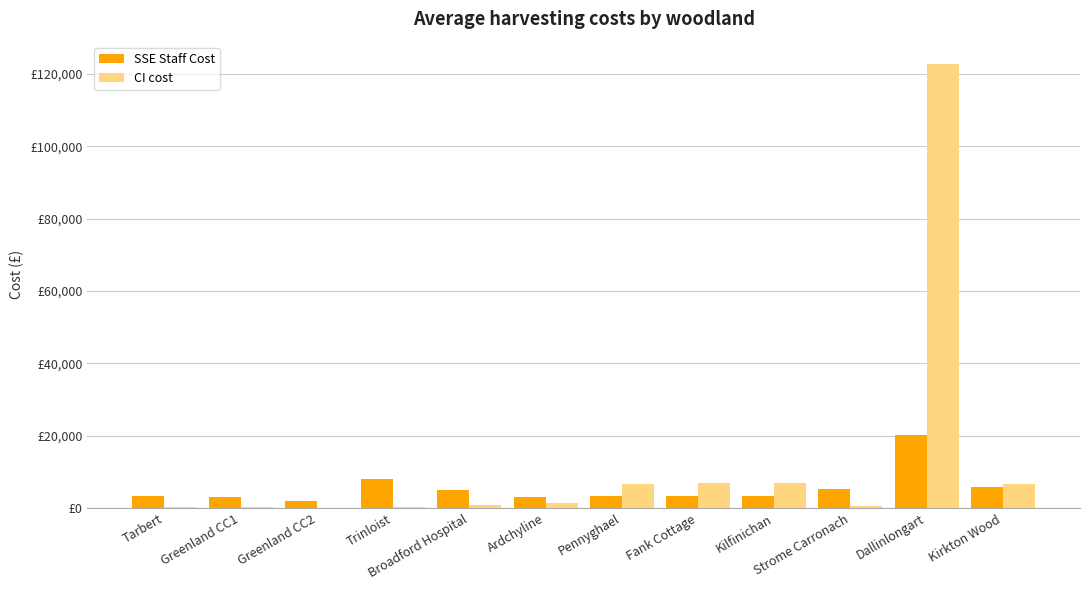

What are all the series names shown in the legend?

SSE Staff Cost, CI cost